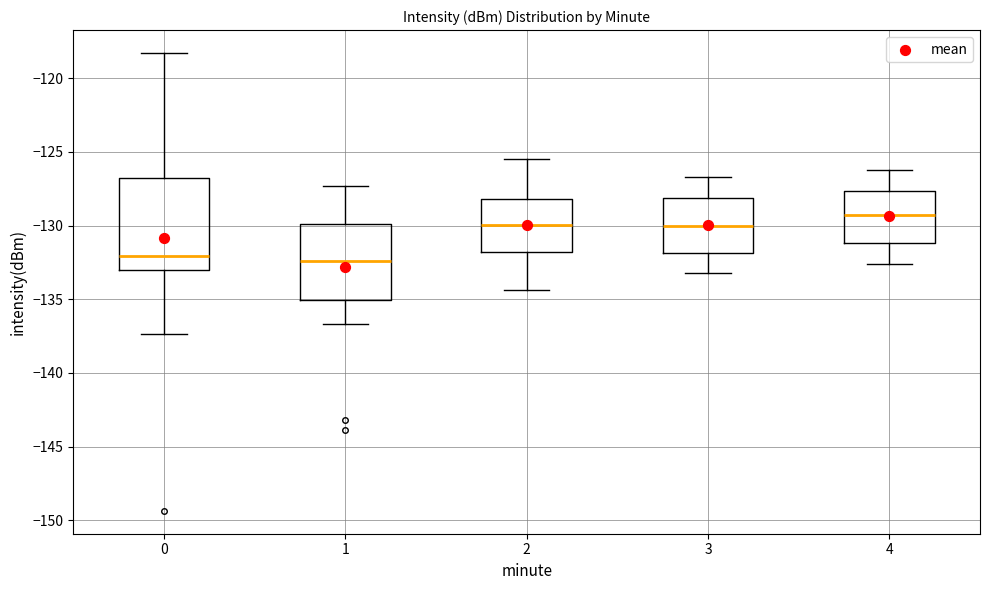

Comparing the boxes themselves (not the whiskers), which one is the tallest?

0